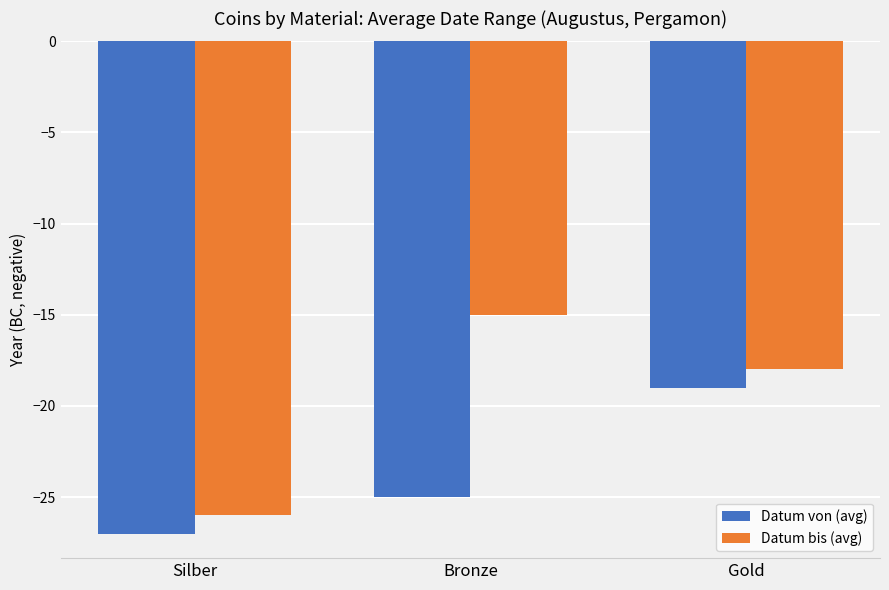

Which series has the largest range (max minus min)?

Datum bis (avg)